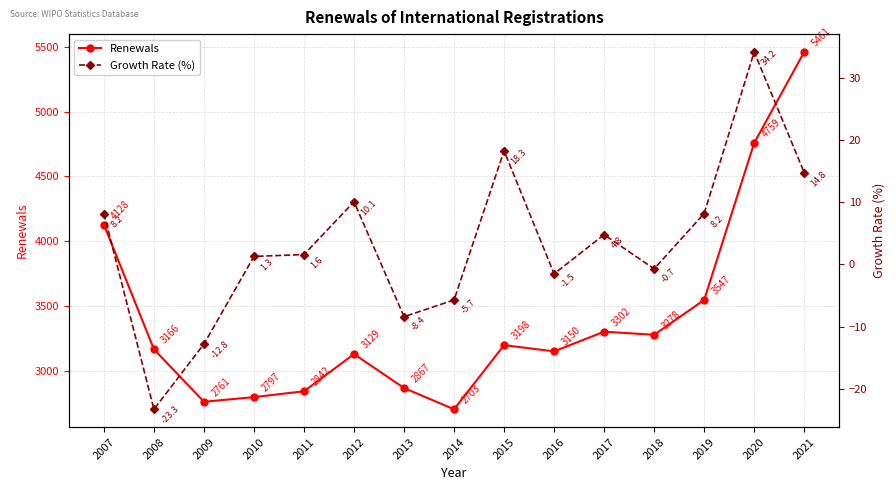

True or false: Growth Rate (%) and Renewals intersect in this chart.

False